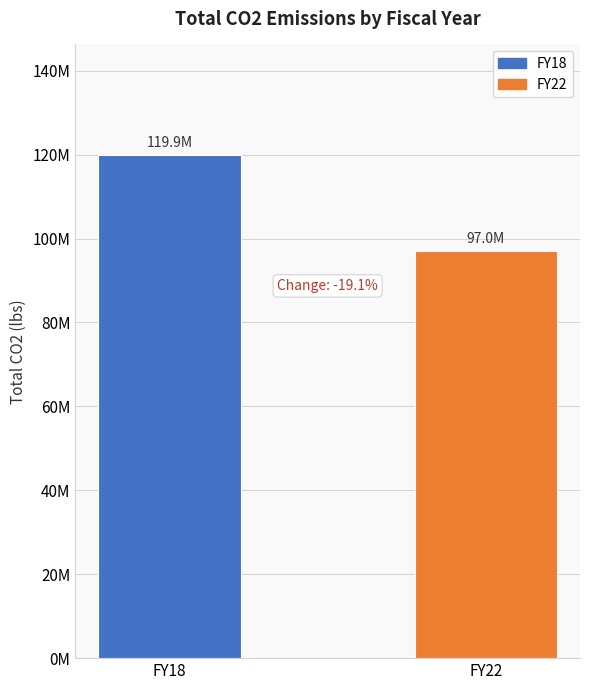

Does the chart contain any negative values?

No